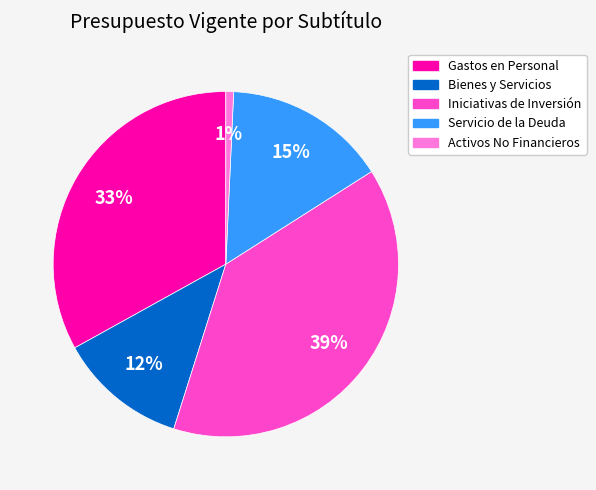

To the nearest percent, what is the difference between the largest and smallest slice percentages?

38%